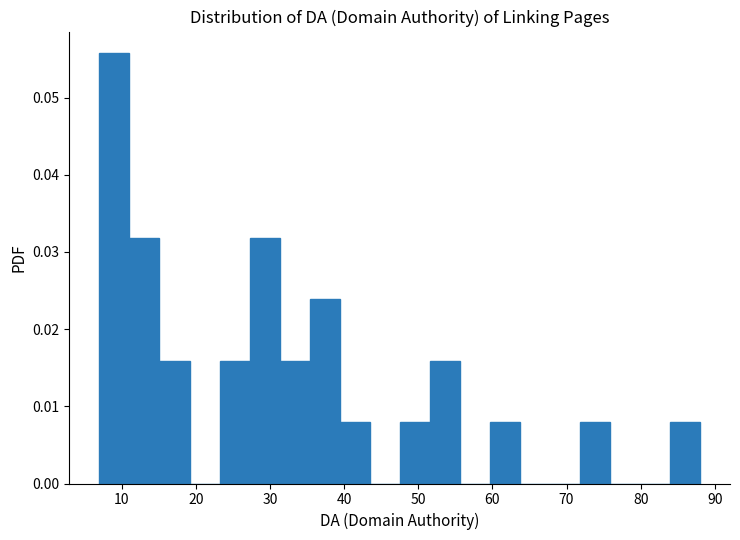

Which range on the x-axis has the tallest bar?

7 to 11